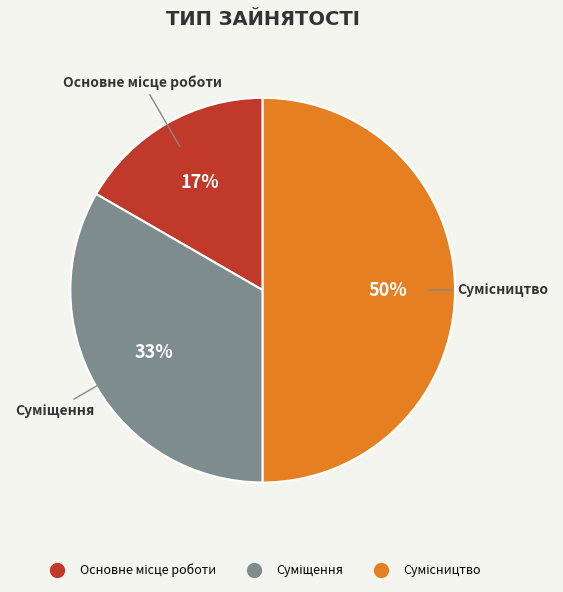

How many segments does this pie chart have?

3